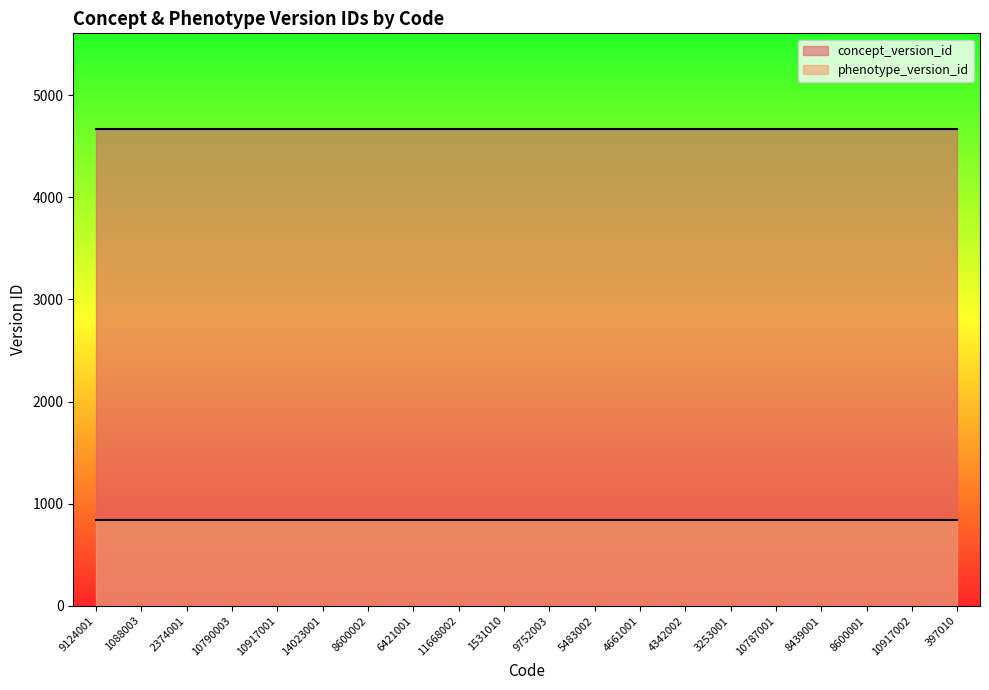

Reading left to right, list all the values displayed in this chart.

concept_version_id: 4672	4672	4672	4672	4672	4672	4672	4672	4672	4672	4672	4672	4672	4672	4672	4672	4672	4672	4672	4672
phenotype_version_id: 840	840	840	840	840	840	840	840	840	840	840	840	840	840	840	840	840	840	840	840